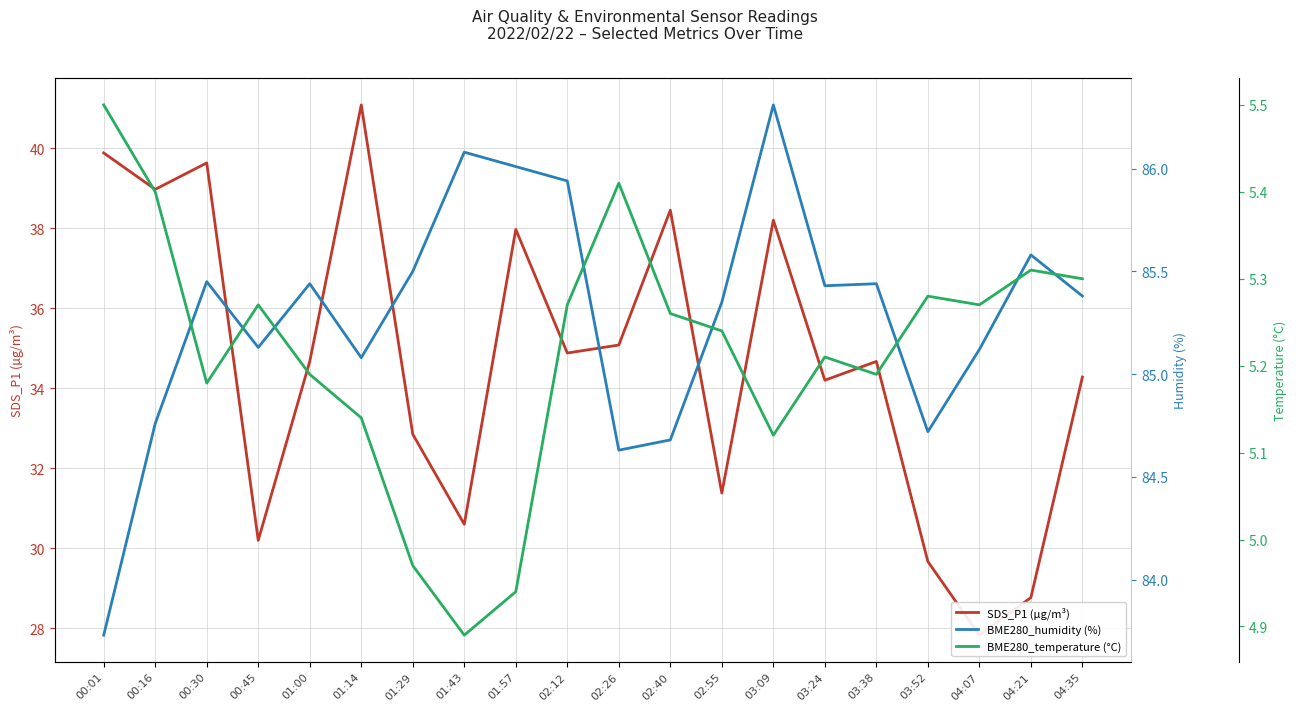

What is the difference between the highest and lowest values at 02:12?

80.7